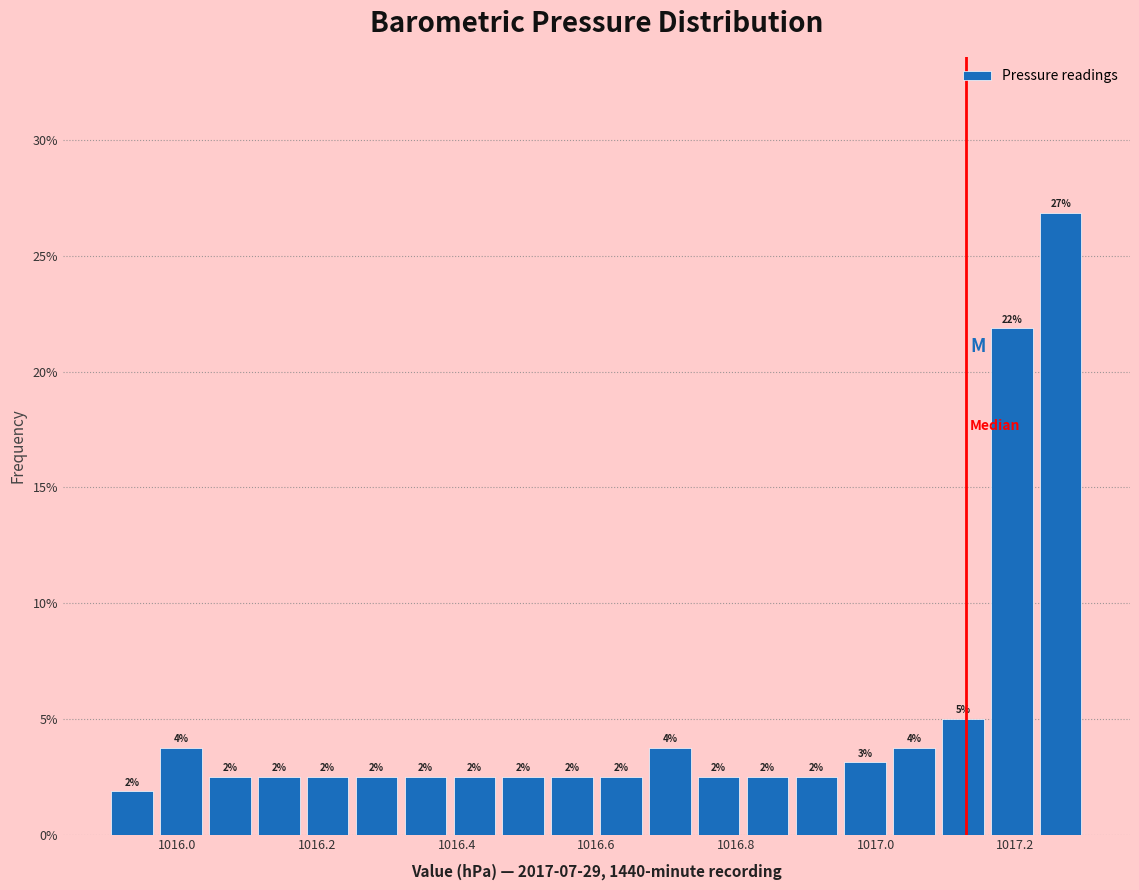

Read against the x-axis, roughly where is the centre of the tallest bar?

1017.26